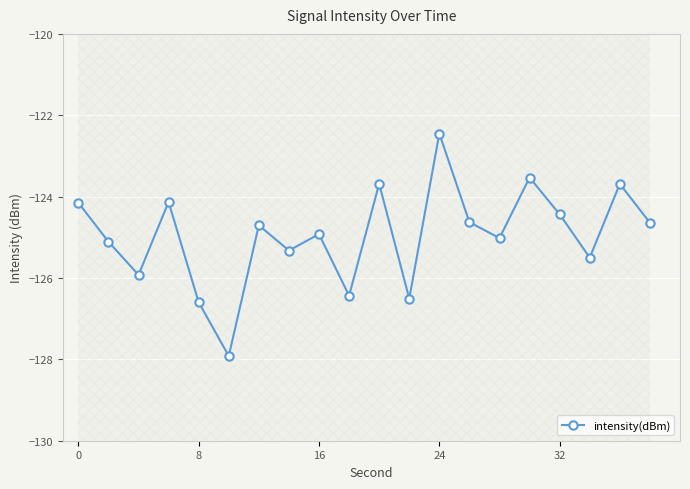

How many interior local valleys does the intensity(dBm) series have?

7